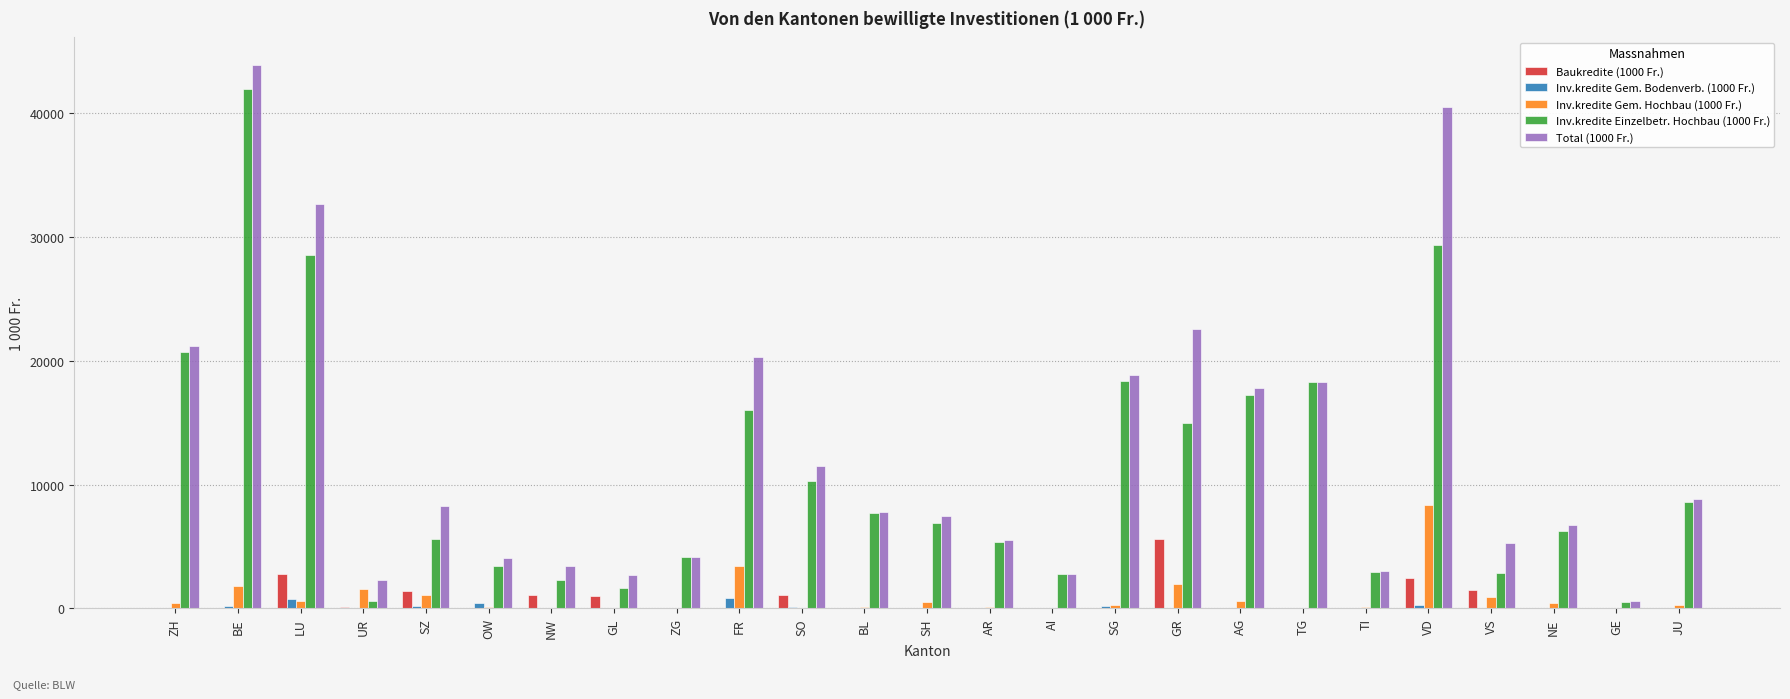

How many distinct data groups are displayed?

5